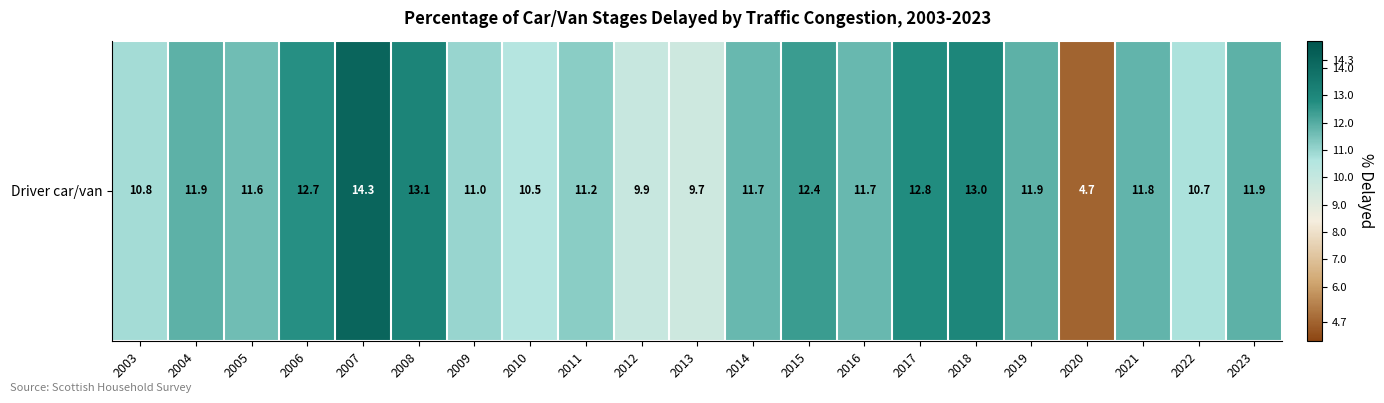

Approximately how many times larger is the value at 2007 compared to 2020?

3.0